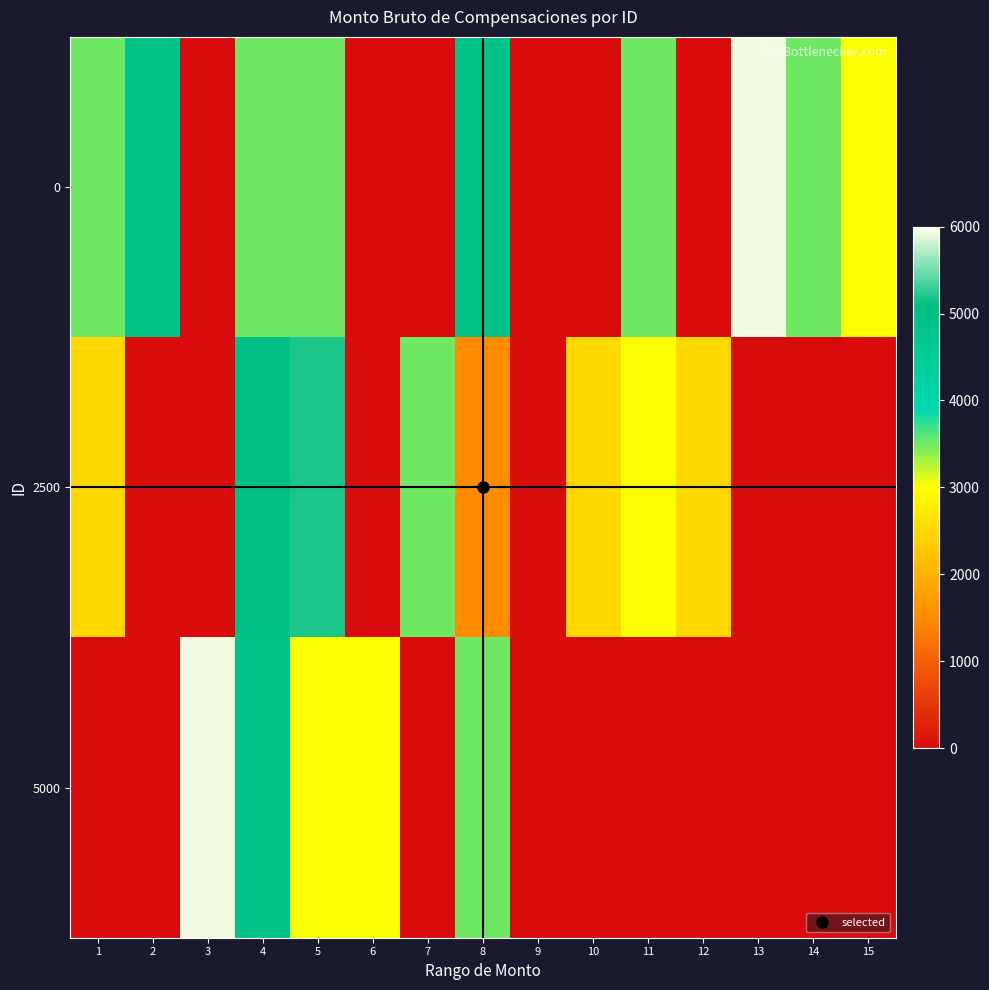

At how many categories does at least one series exceed 2600?

12